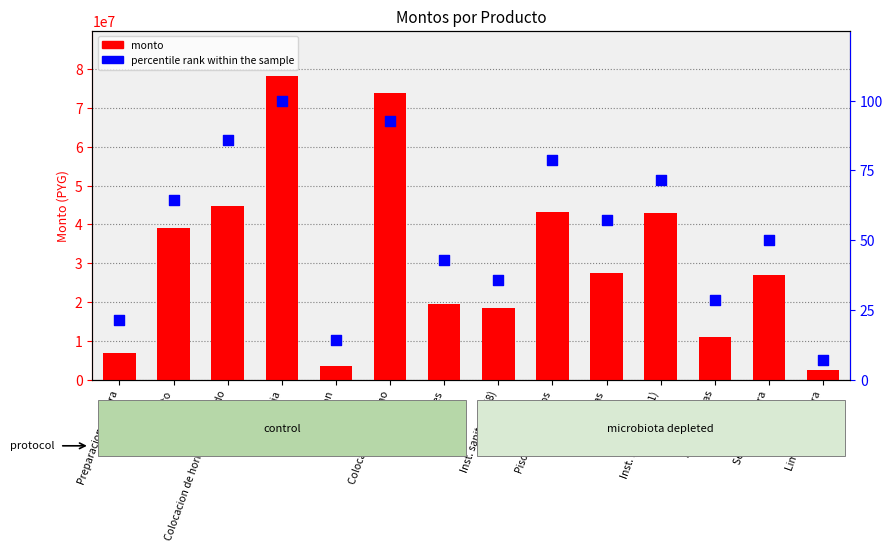

What is the total value across all series at Colocacion de hormigon armado?

44642016.7